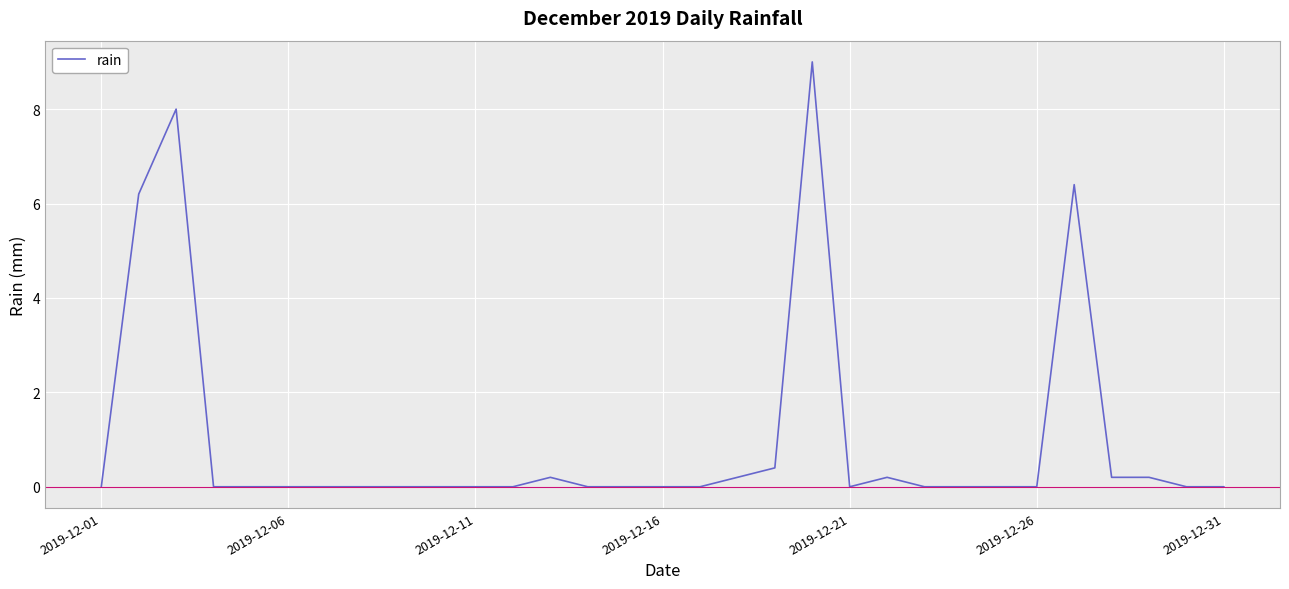

What is the greatest value displayed?

9.0